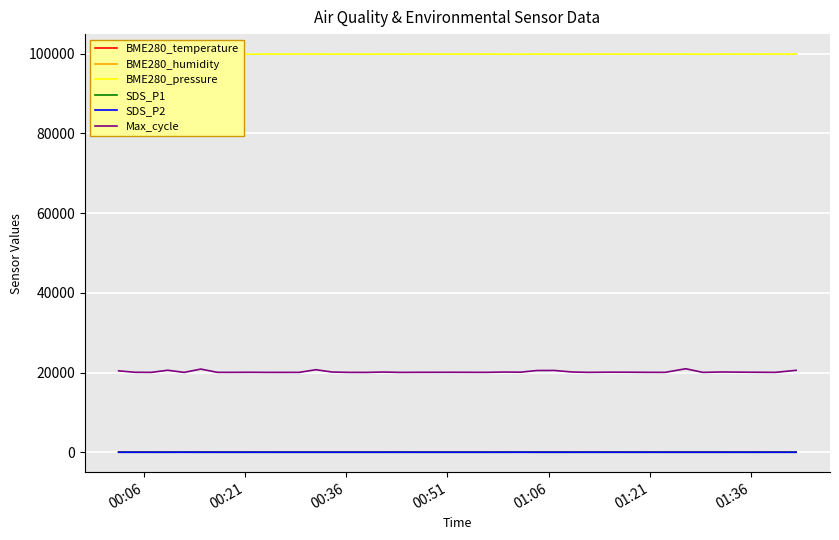

Which series has the largest total across all categories?

BME280_pressure